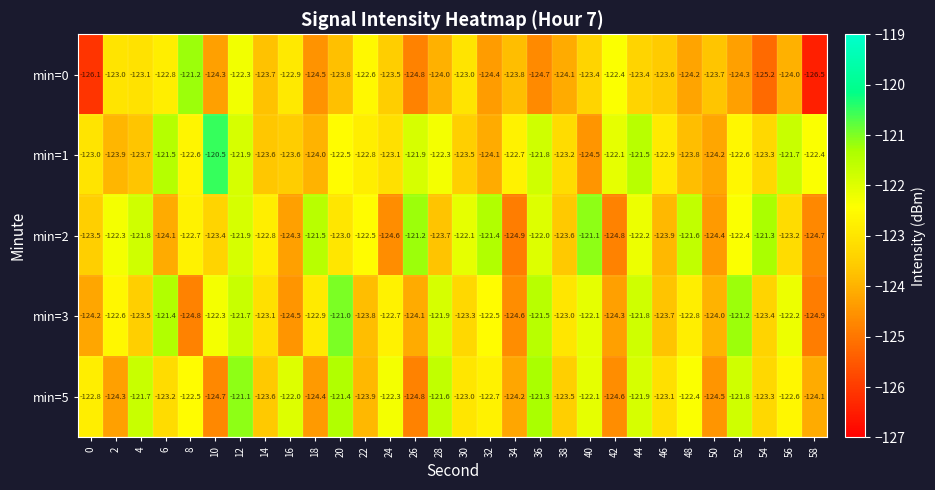

Which category has the lowest value across all series?

58